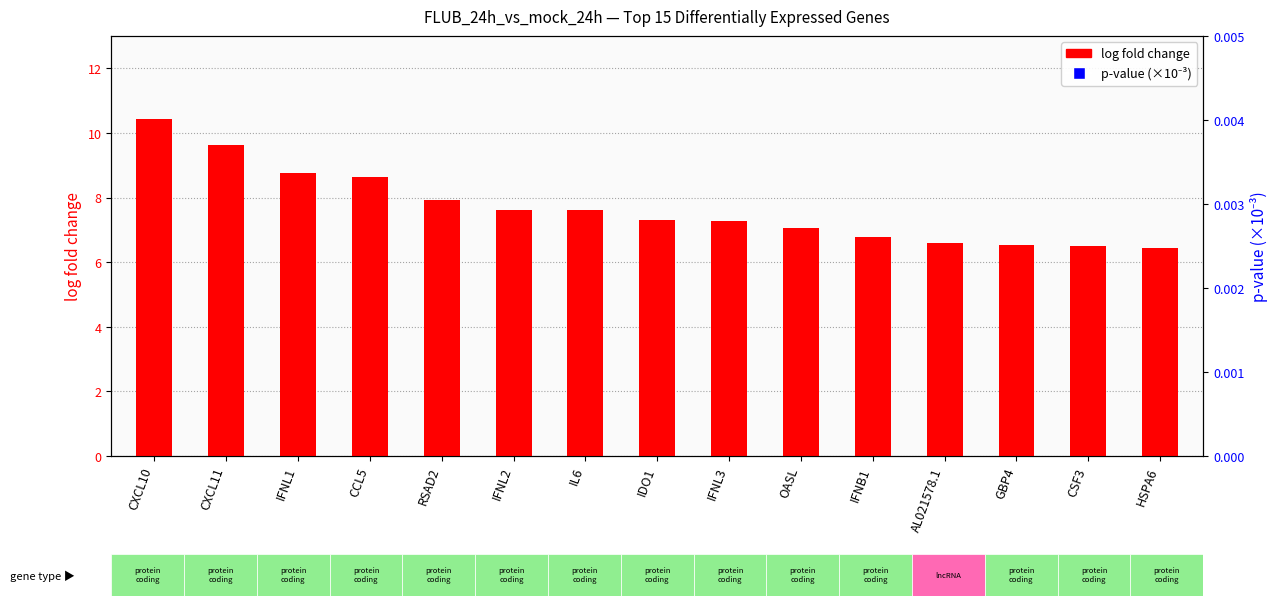

Which series contains the lowest Y value?

p-value (×10⁻³)